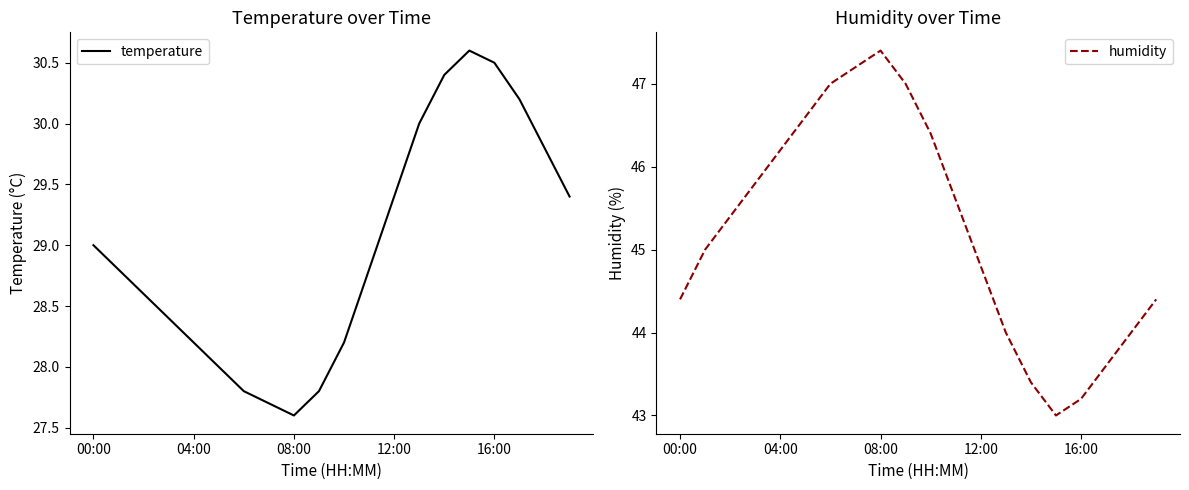

Which series has the largest range (max minus min)?

humidity